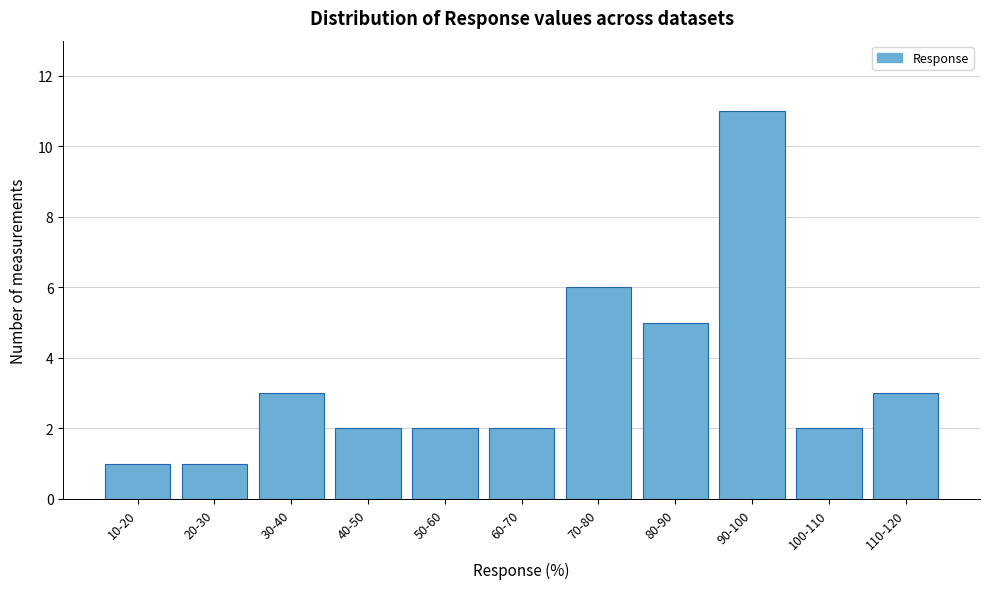

Reading left to right, transcribe all the data shown in this chart.

1	1	3	2	2	2	6	5	11	2	3